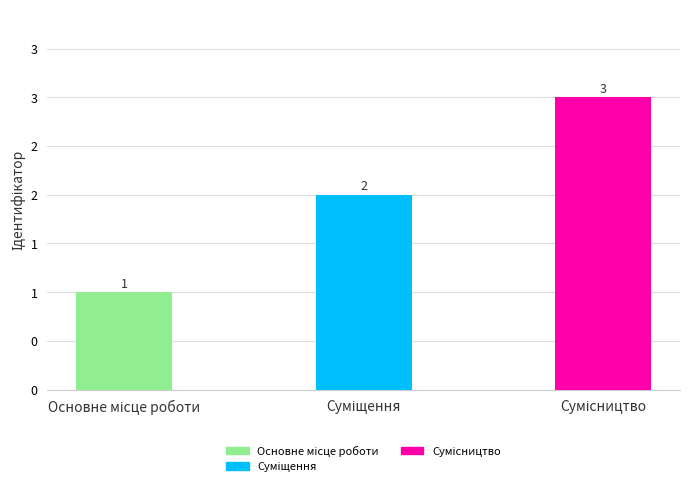

The chart shows a value of 2 at Сумісництво. True or false?

False